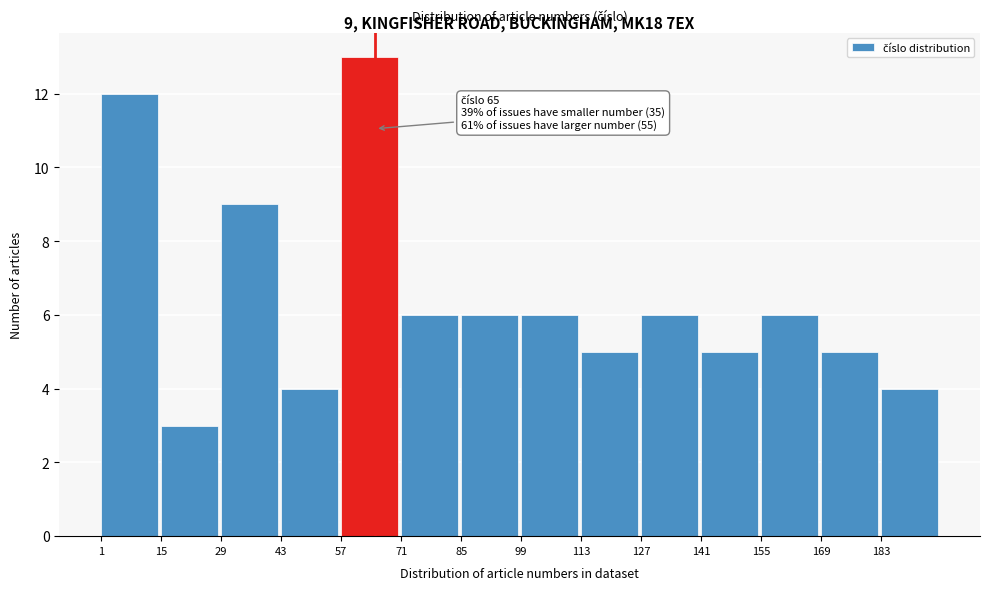

Over which range of the x-axis is the bar tallest?

57 to 71